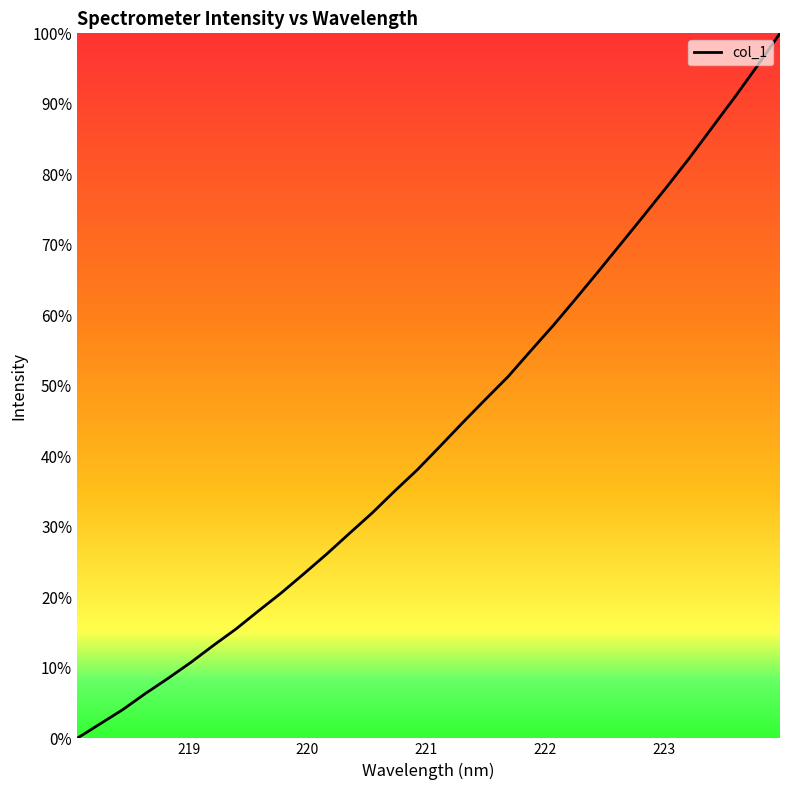

What is the average value?

43.4